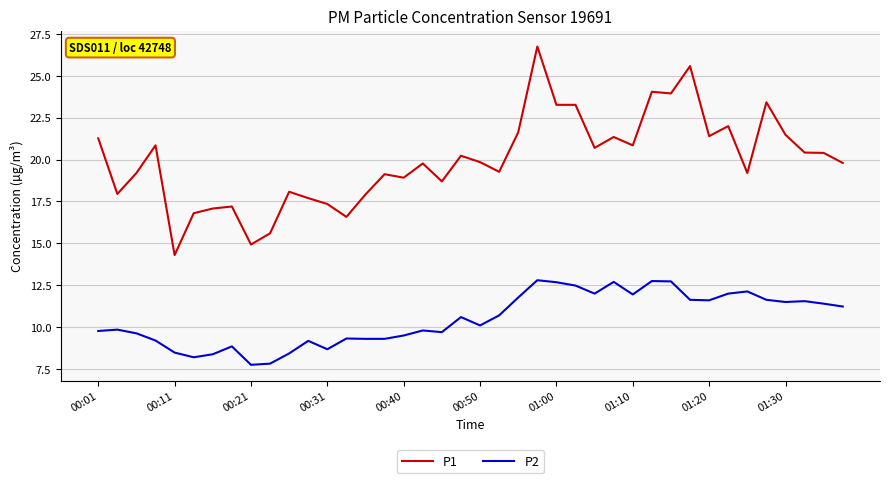

True or false: P2 and P1 cross at least once.

False